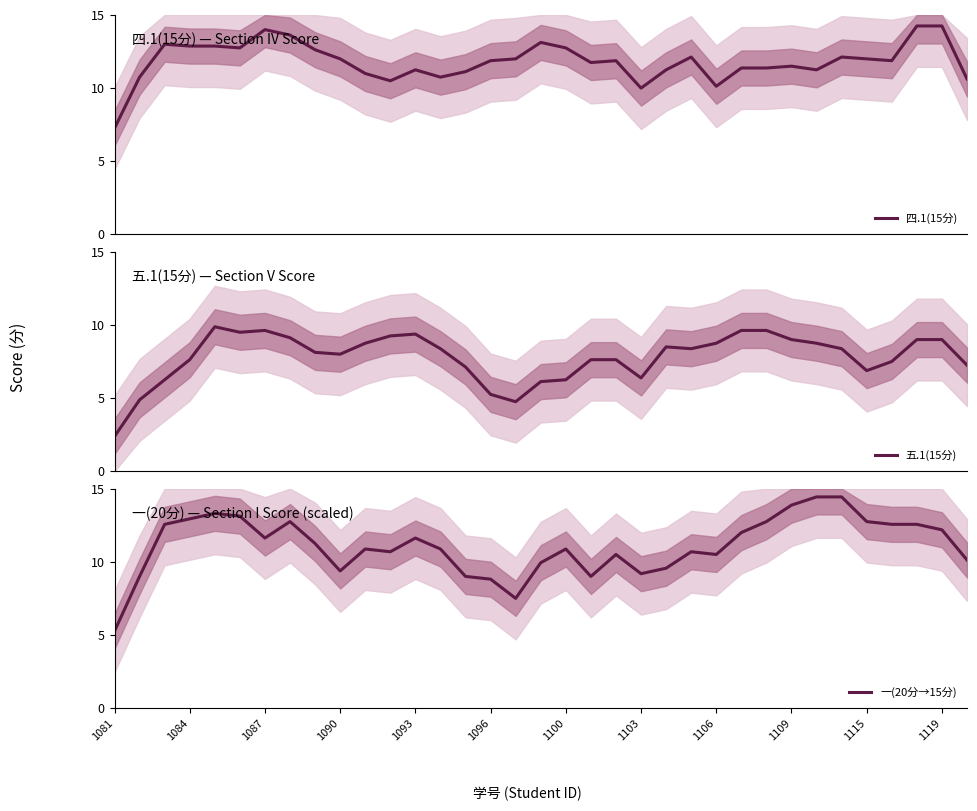

True or false: 五.1(15分) has a value of 9.6 at 26.

True